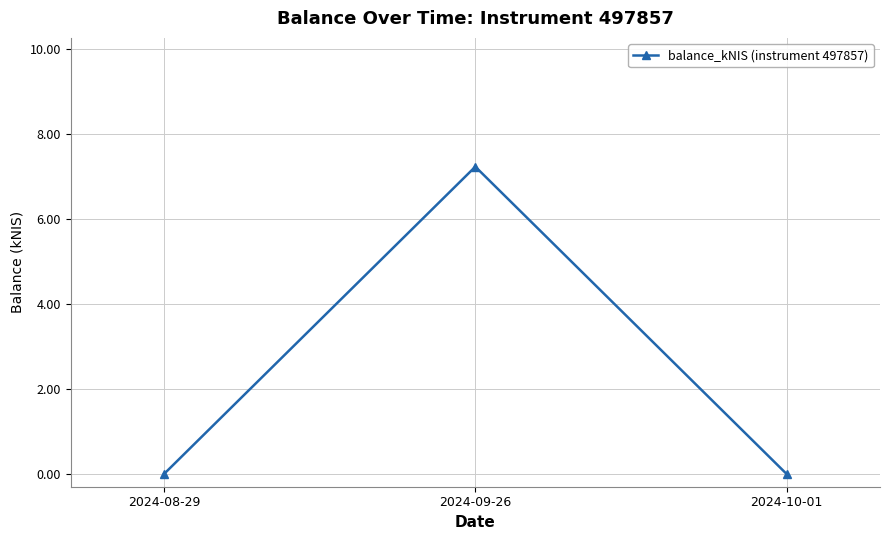

At which category does the chart reach its peak across all series?

2024-09-26